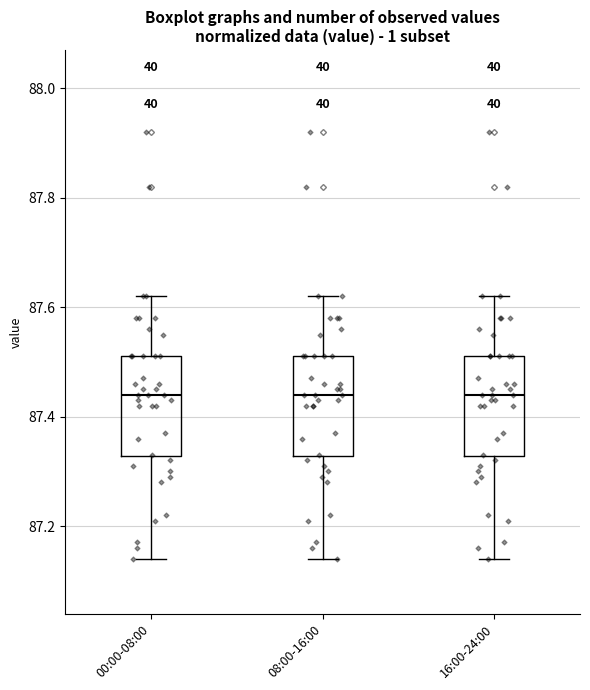

Reading left to right, read every box against the y-axis: the position of its median line, the range the box covers, and the ends of its whiskers. The values are not printed on the chart, so give them approximately, as read against the axis.

00:00-08:00: median 87.44, box 87.32 to 87.52, whiskers 87.14 to 87.62
08:00-16:00: median 87.44, box 87.32 to 87.52, whiskers 87.14 to 87.62
16:00-24:00: median 87.44, box 87.32 to 87.52, whiskers 87.14 to 87.62